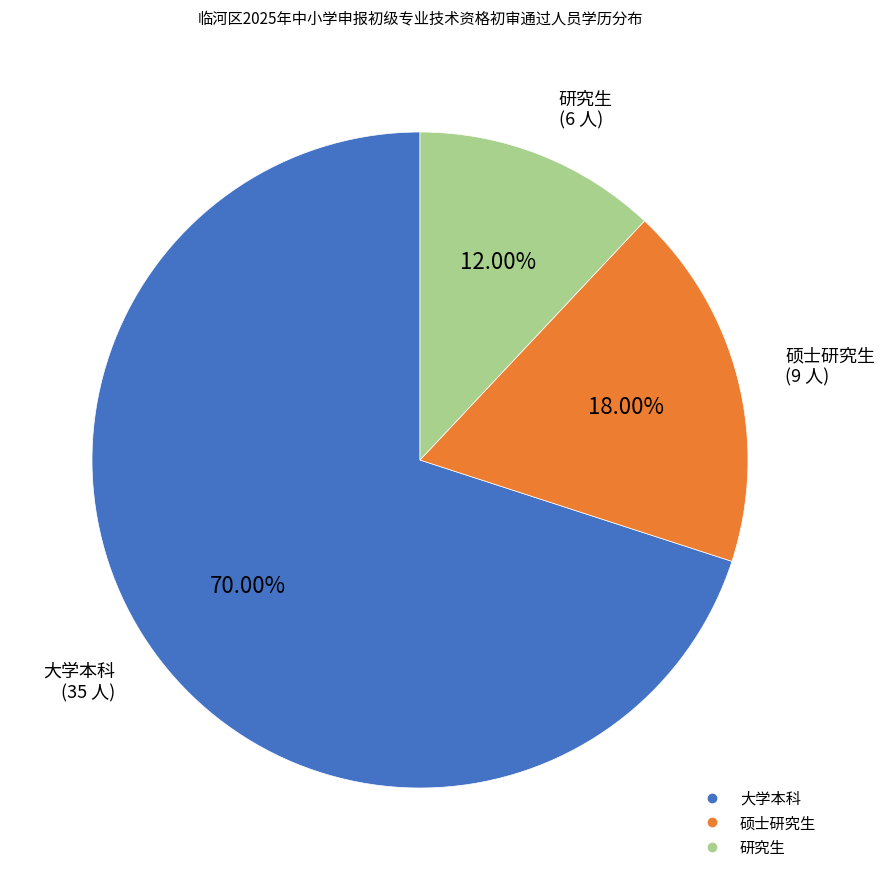

Which category has the biggest portion of the pie?

大学本科